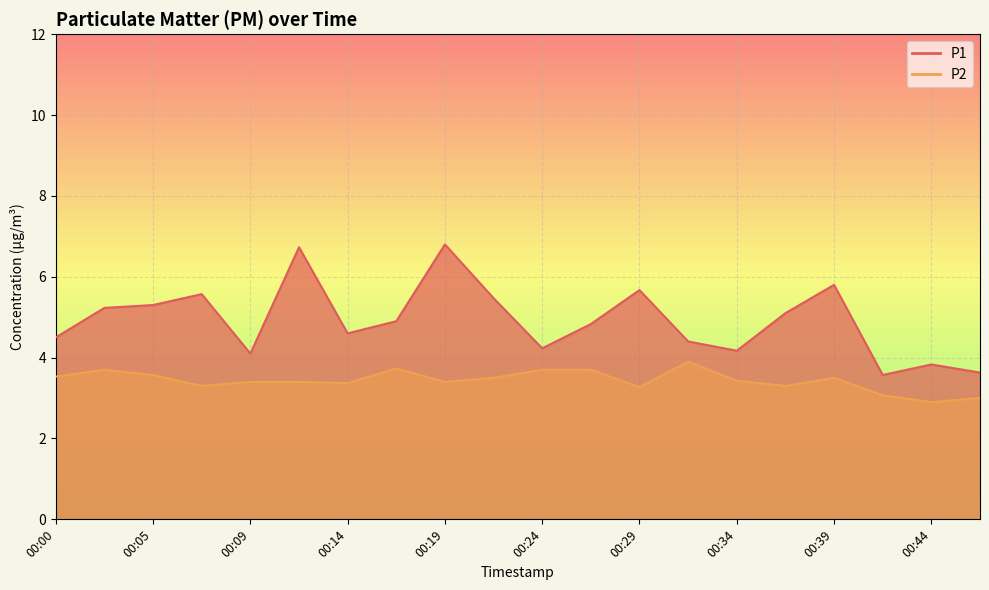

What is the sum of the P2 values at 00:07 and 00:29?

6.6